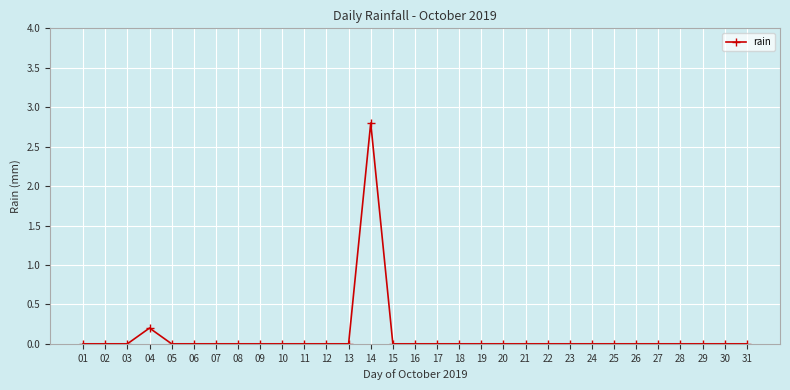

What is the greatest value displayed?

2.8